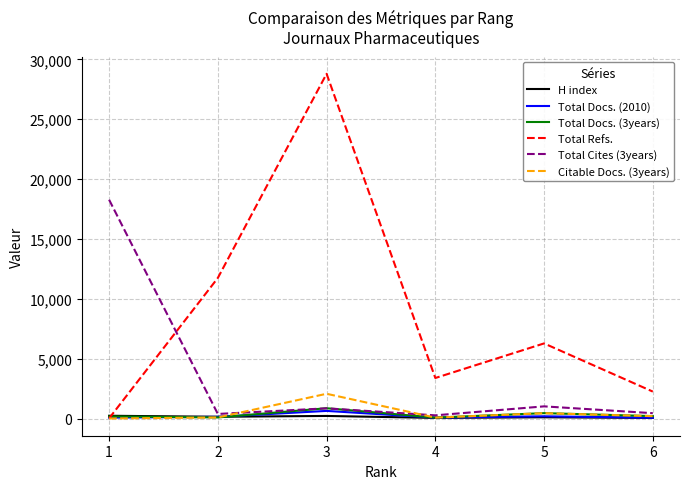

Which series changed the most between 3 and 5?

Total Refs.